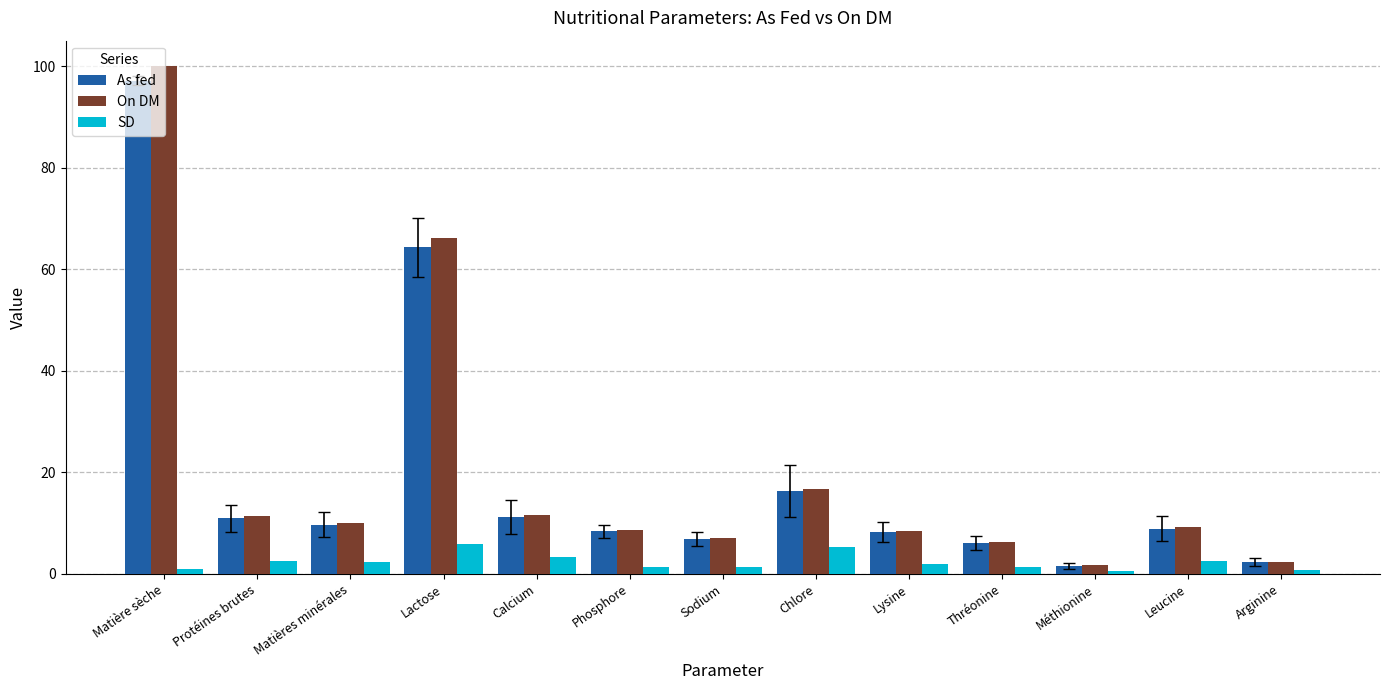

Read the On DM value at Méthionine.

1.7